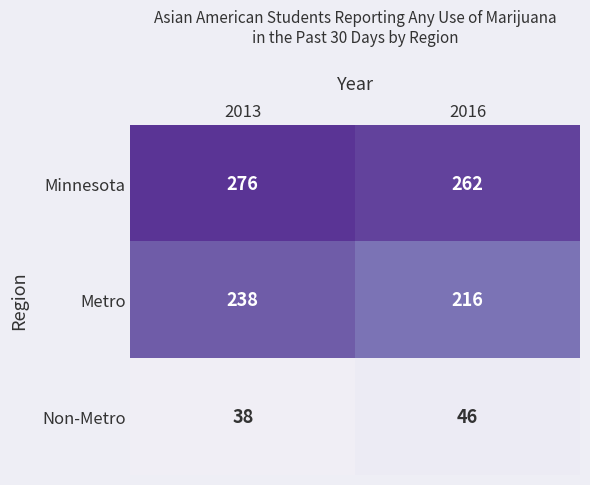

The Metro series shows 78 at 2013. True or false?

False